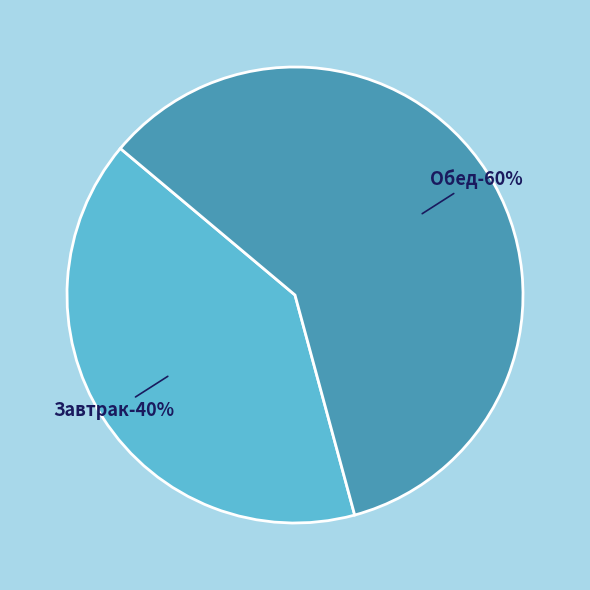

True or false: Обед accounts for 51% of the total.

False